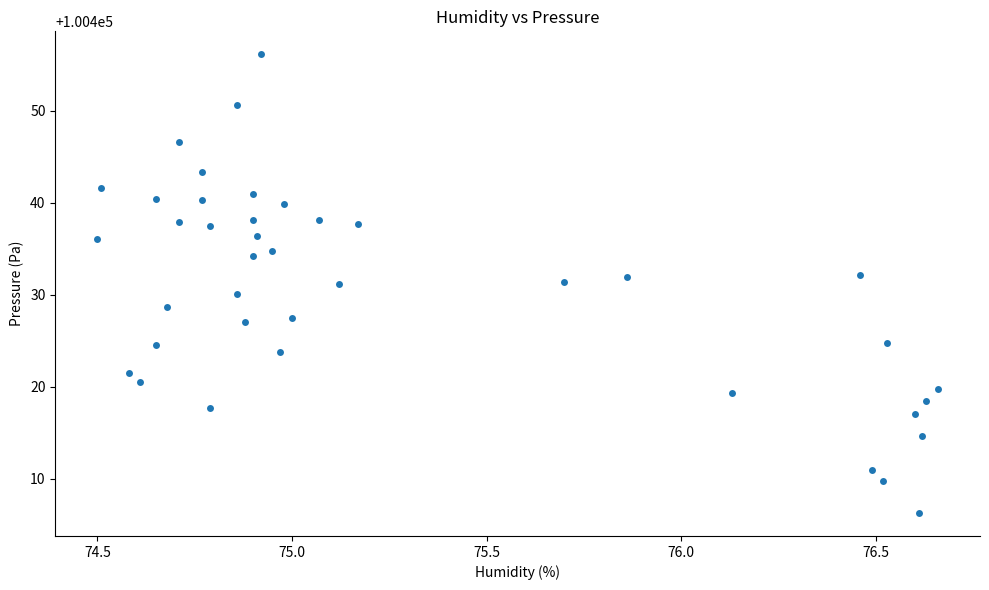

What is the range of X values (max minus min)?

2.2